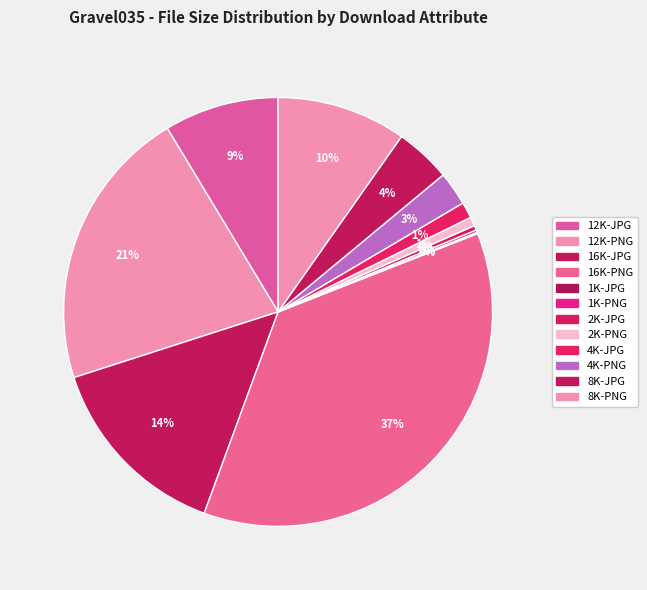

Rank the categories by value from lowest to highest.

1K-JPG, 1K-PNG, 2K-JPG, 2K-PNG, 4K-JPG, 4K-PNG, 8K-JPG, 12K-JPG, 8K-PNG, 16K-JPG, 12K-PNG, 16K-PNG